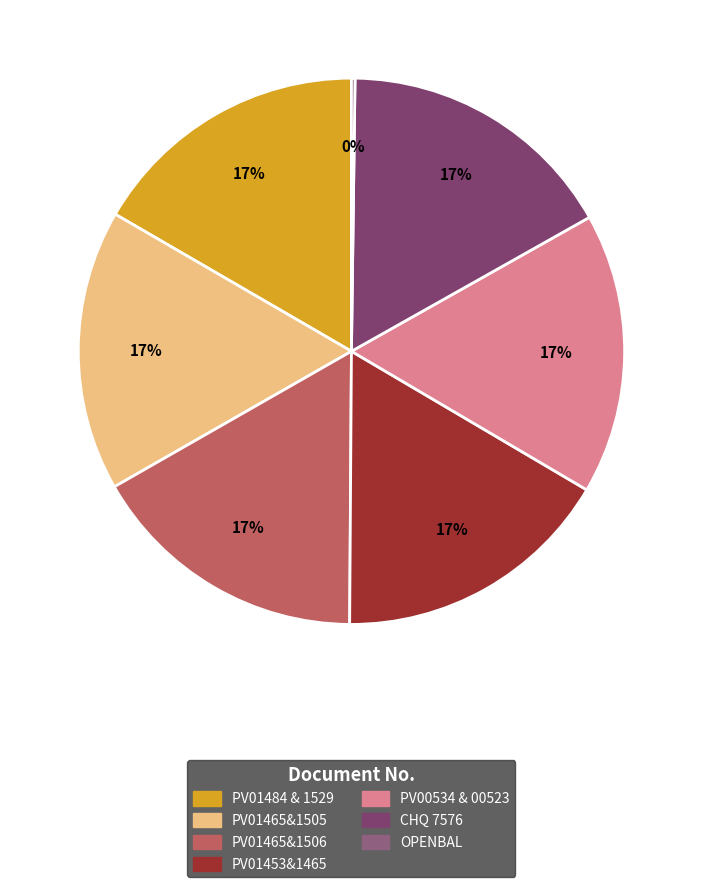

Does PV00534 & 00523 represent more than half of the total?

No